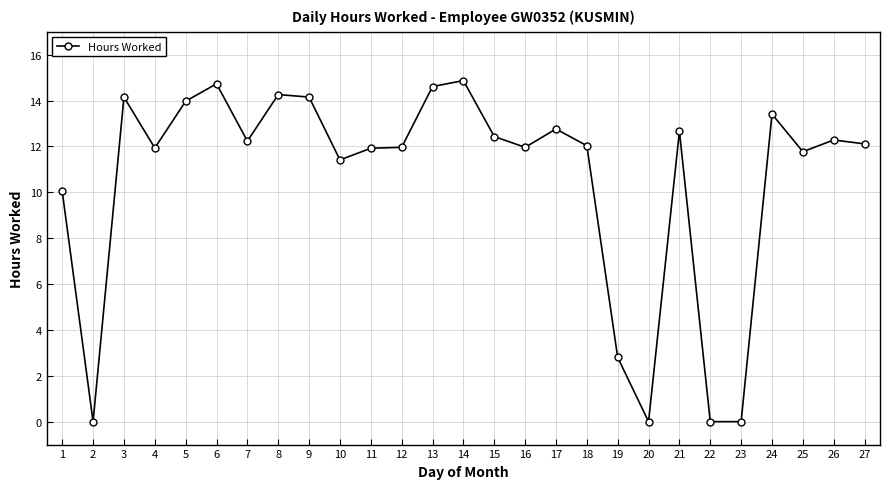

What is the greatest value displayed?

14.9